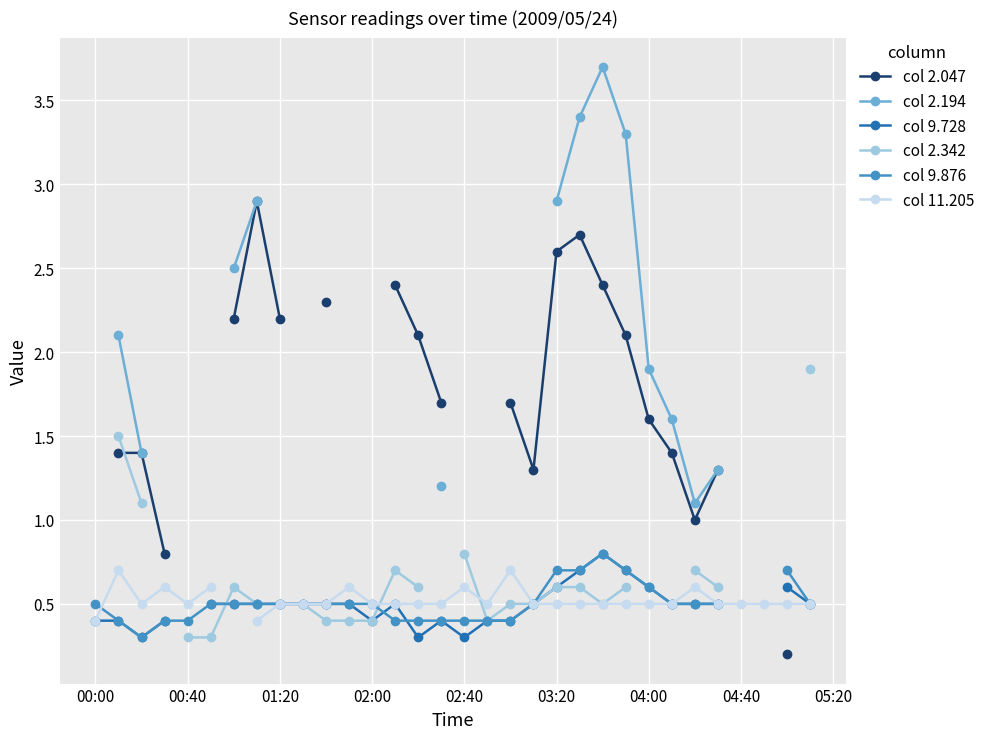

How many positive values does the col 9.876 series have?

30